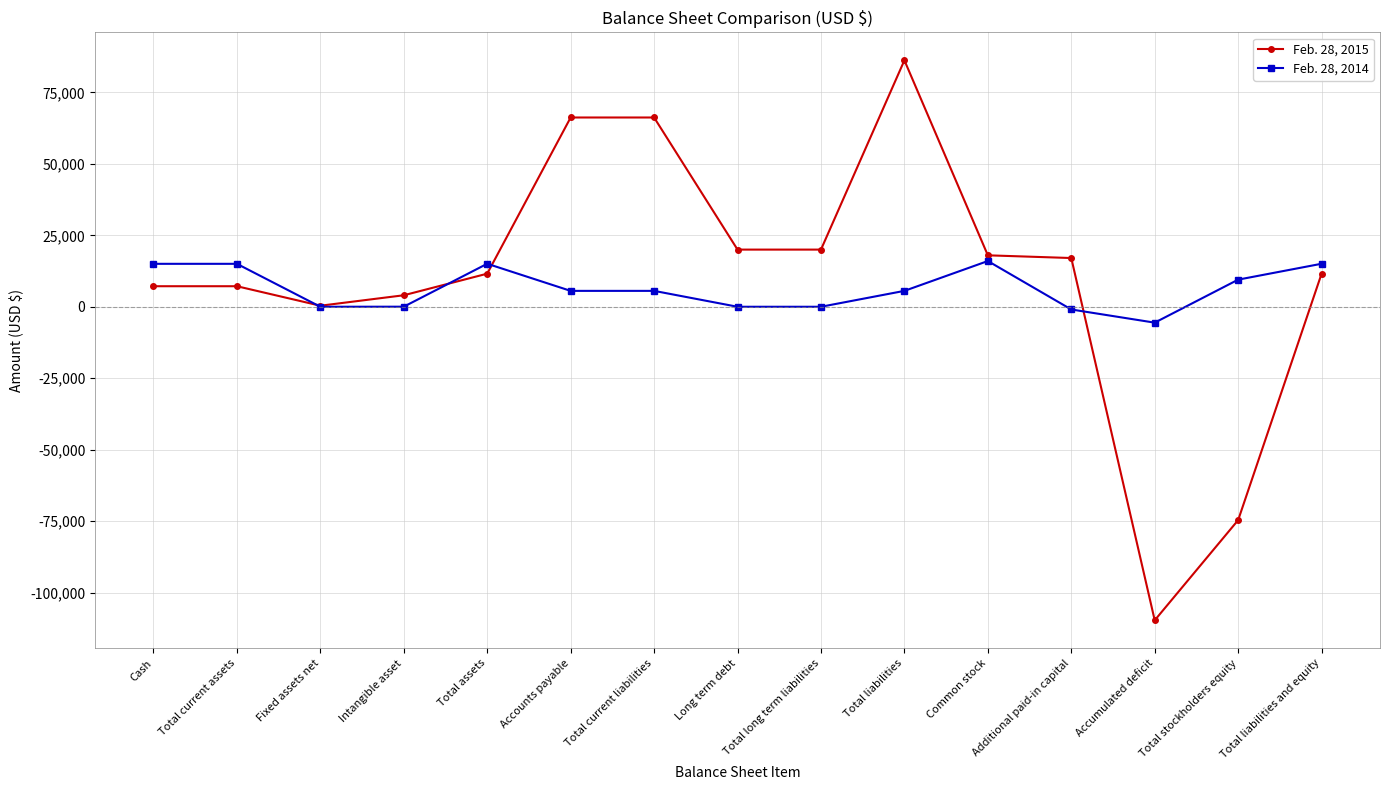

Does the chart display data point markers on the line(s)?

Yes